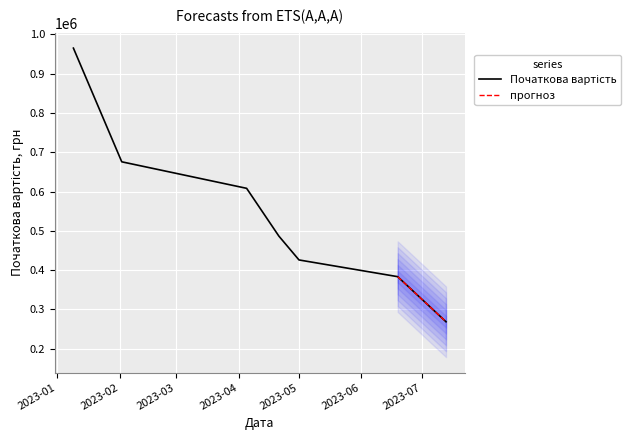

Between 2023-04-13 and 2023-05-01, which is larger?

2023-04-13